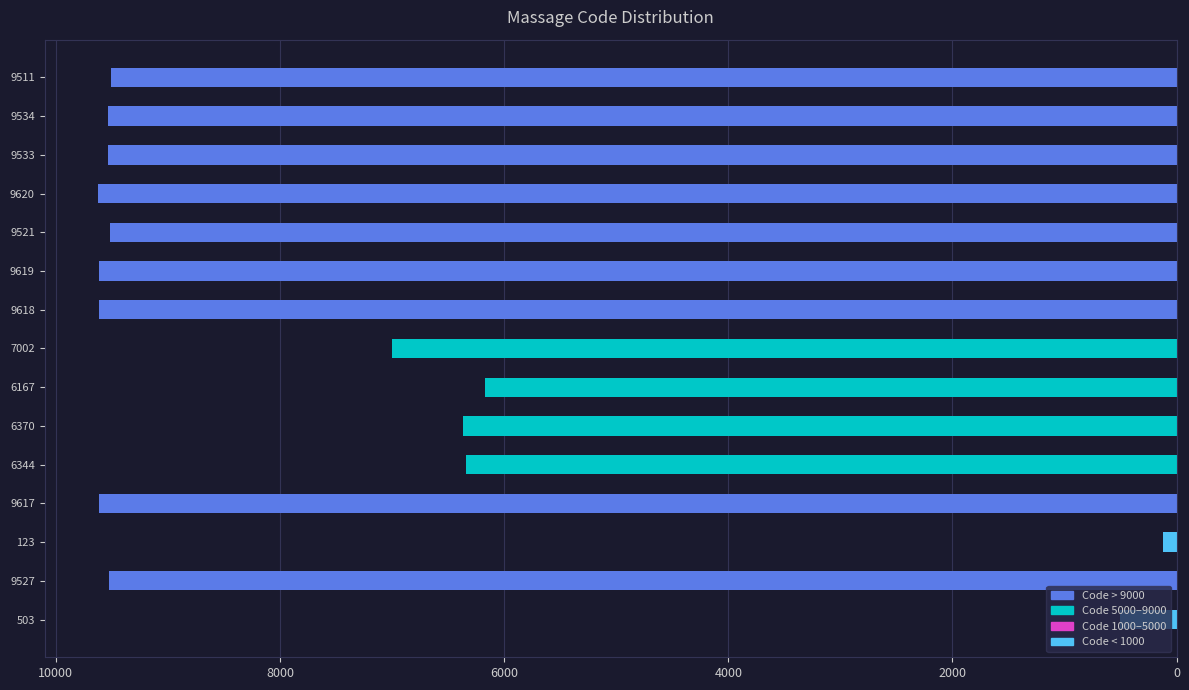

Does the chart contain any negative values?

No